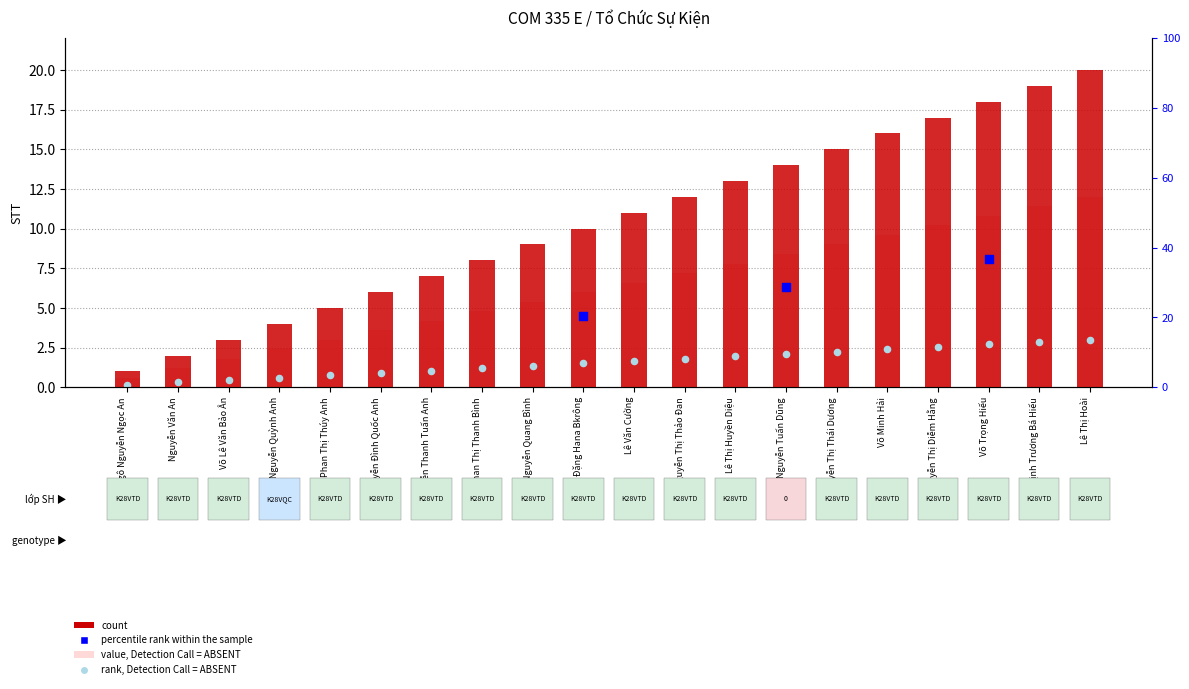

Which has a higher value, Nguyễn Văn An or Ngô Nguyễn Ngọc An?

Nguyễn Văn An